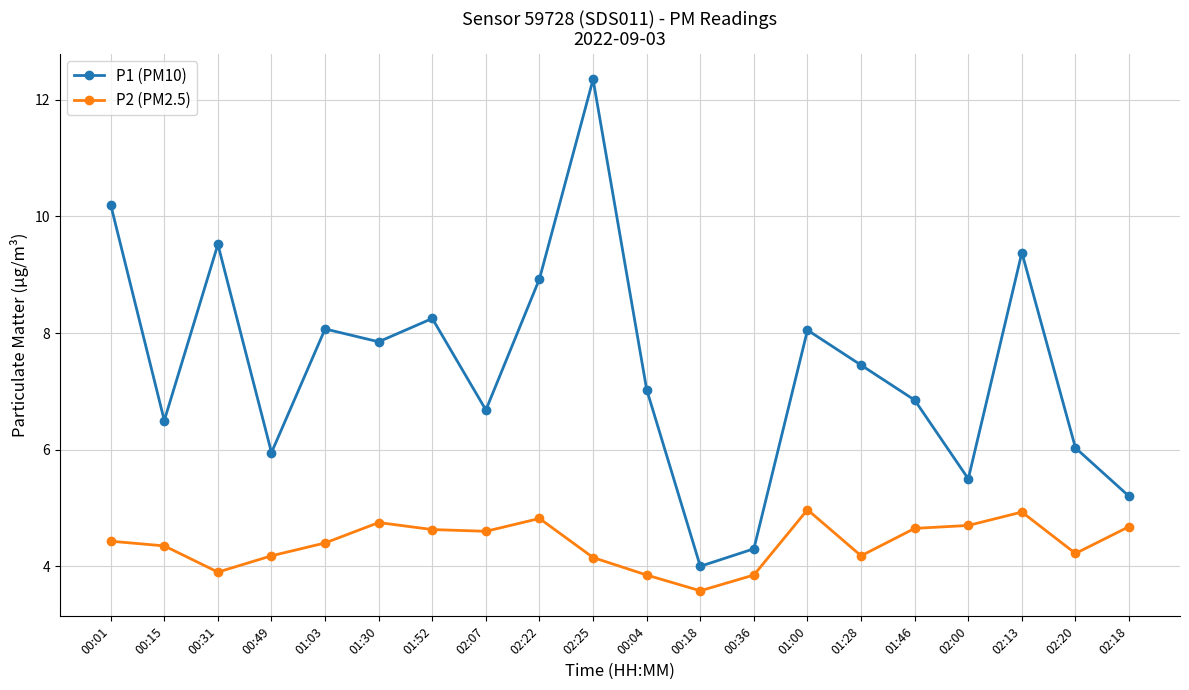

Which series changed the most between 00:01 and 00:18?

P1 (PM10)